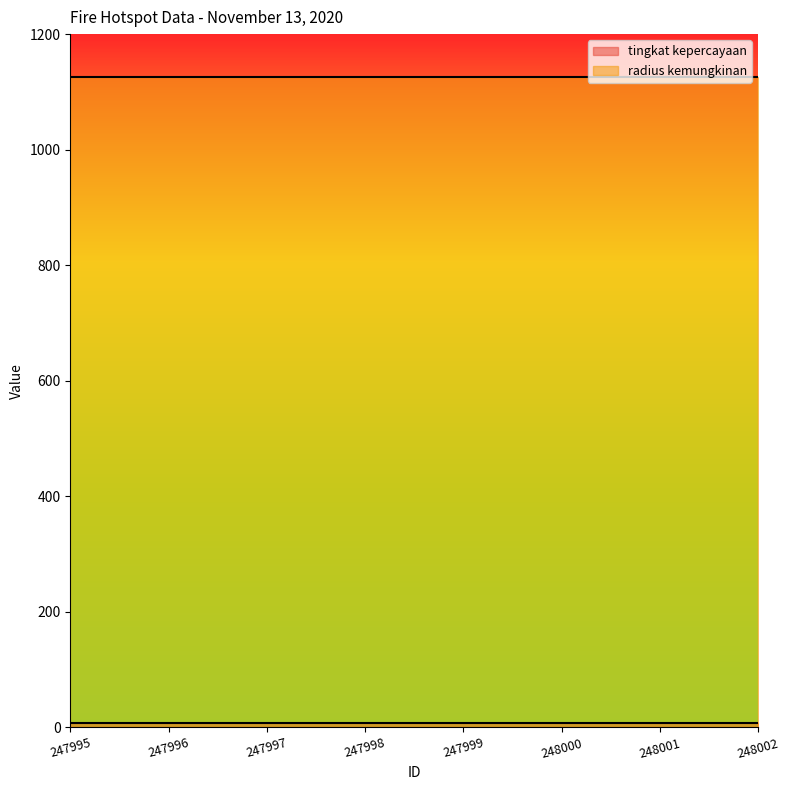

The tingkat kepercayaan series shows 8 at 248001. True or false?

True